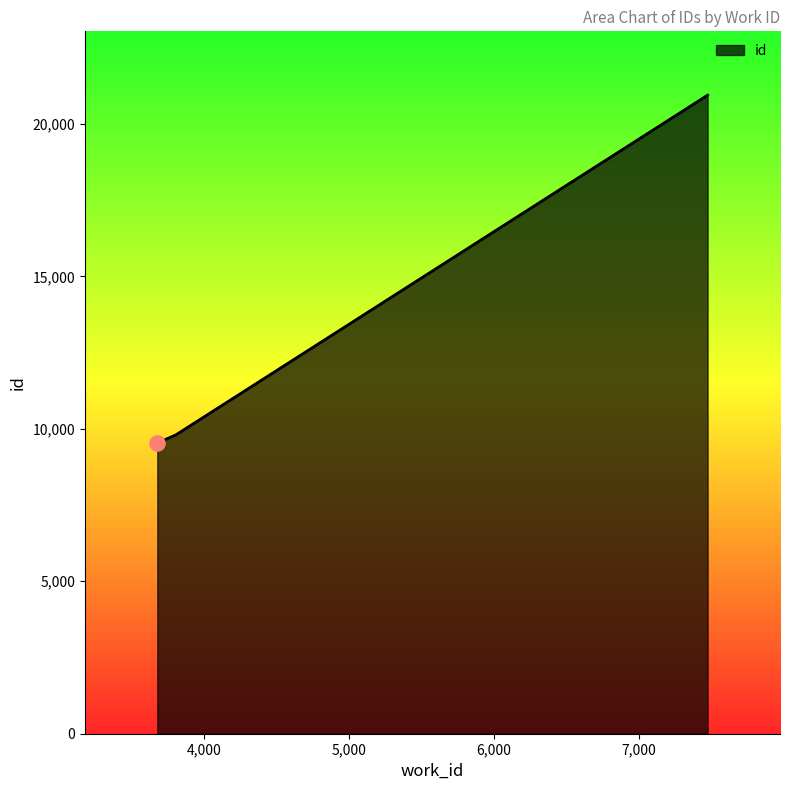

What is the average value?

13427